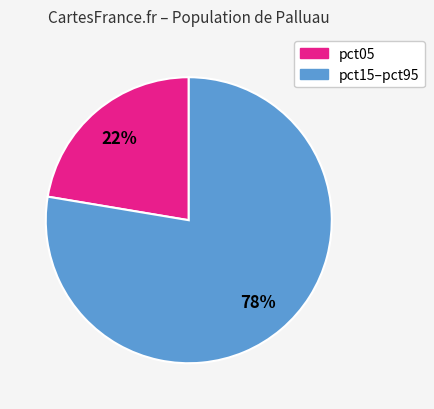

Is there a majority slice in this chart?

Yes